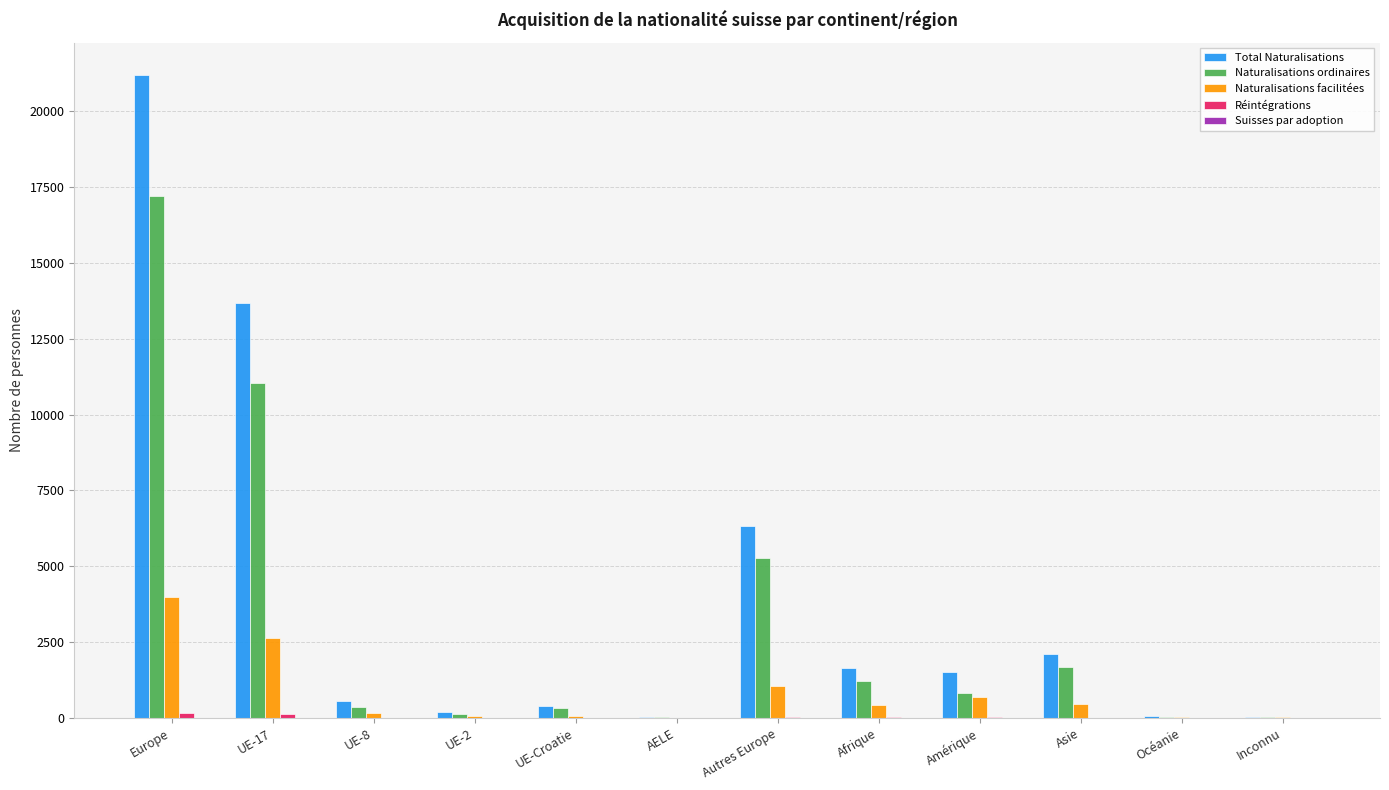

Which label corresponds to the largest value in the chart?

Europe